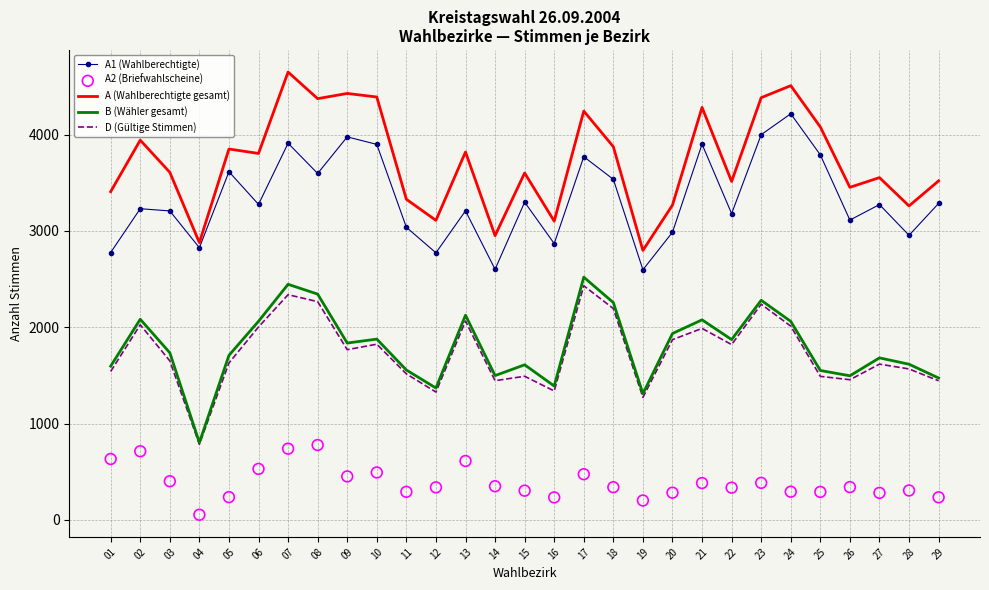

Which series reaches the minimum Y coordinate?

A2 (Briefwahlscheine)